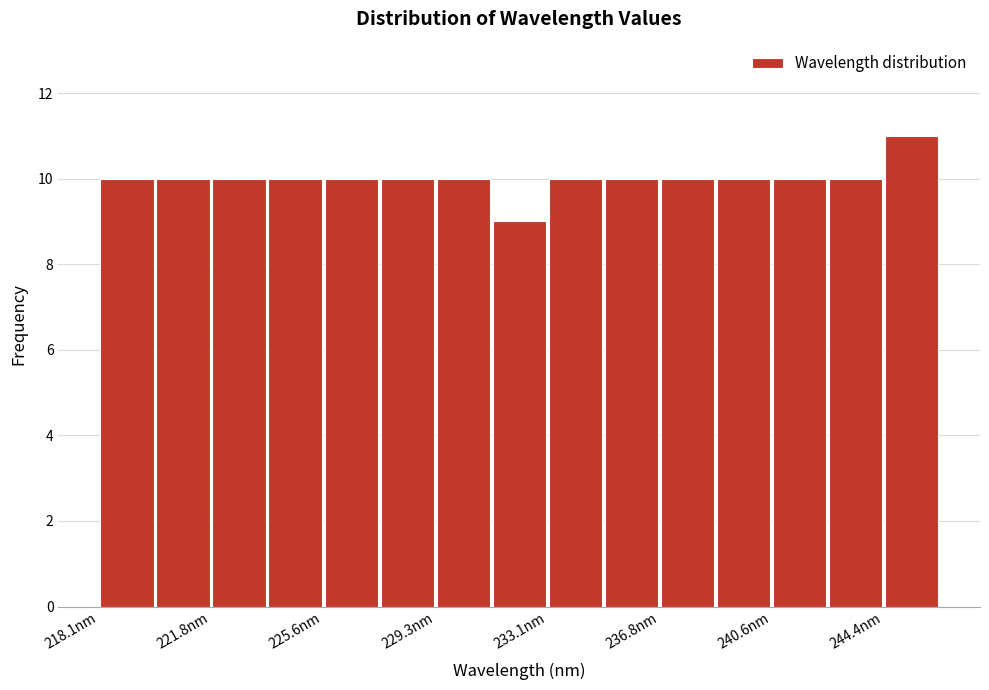

Around what value on the x-axis is the tallest bar? Give the approximate position of its centre, as read against the axis.

245.5